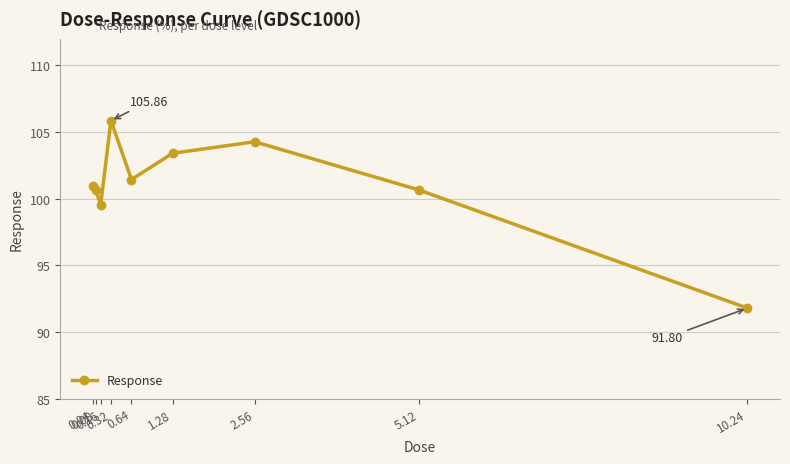

Reading left to right, extract all data points from this chart.

0.04=101.0	0.08=100.7	0.16=99.6	0.32=105.9	0.64=101.4	1.28=103.4	2.56=104.3	5.12=100.7	10.24=91.8